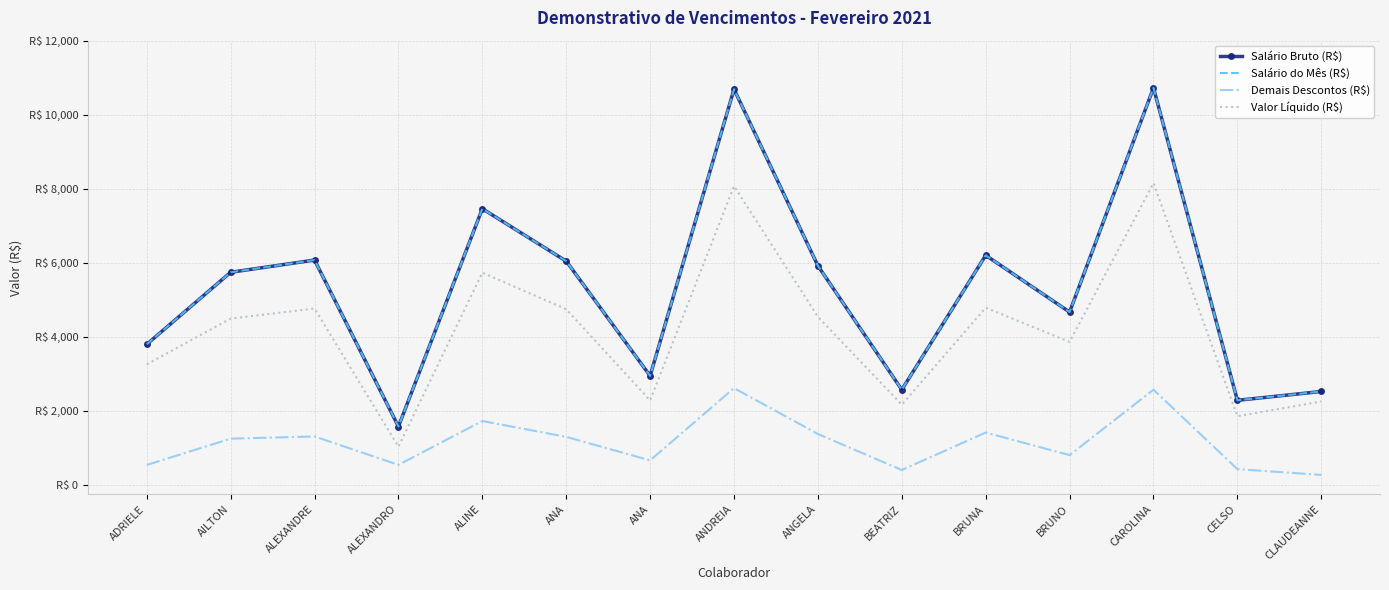

How many data points in Salário Bruto (R$) are above 5743?

8